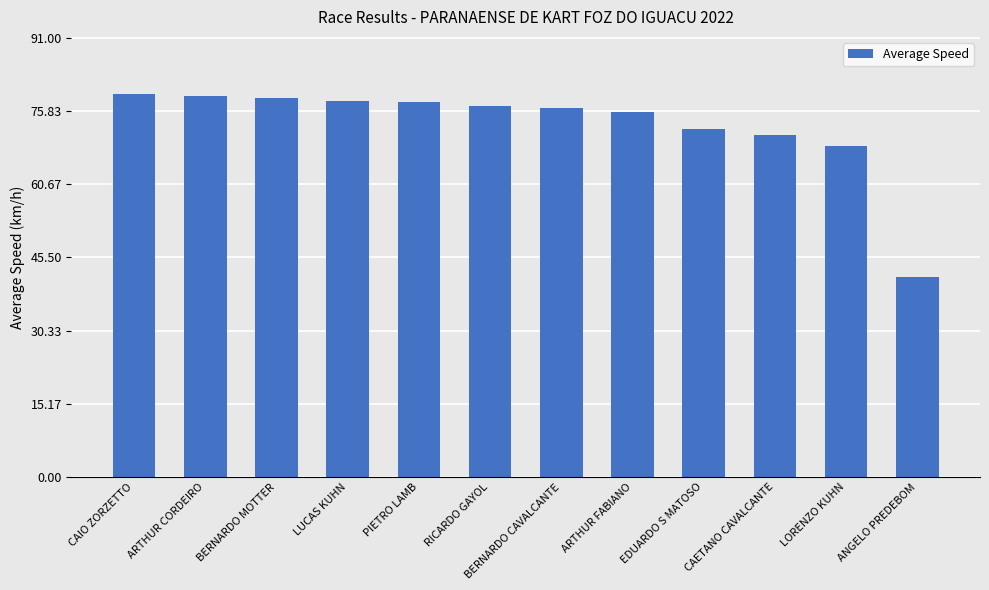

How many values are below 76?

5